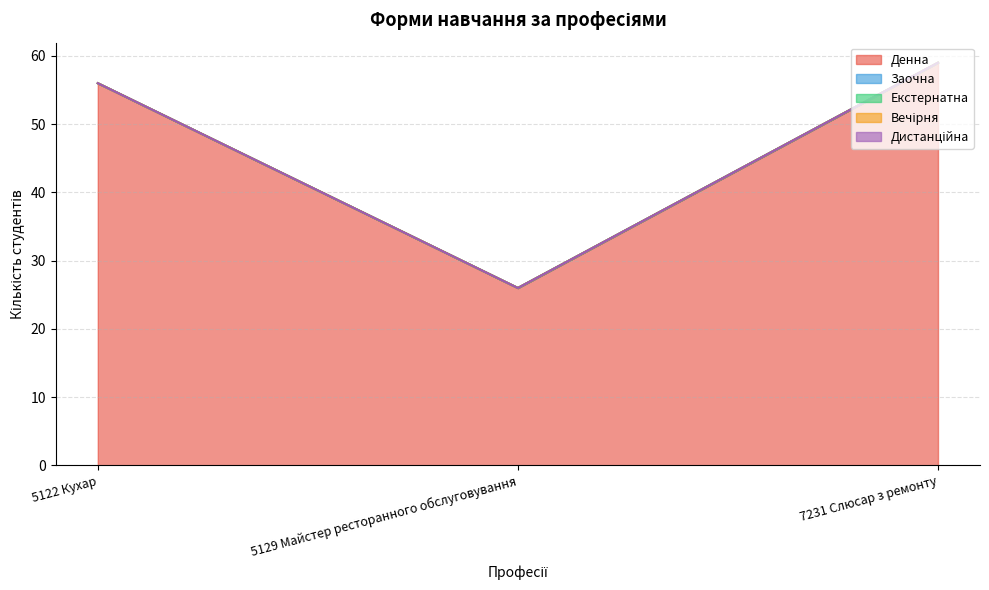

What is the spread (max minus min) of values at 5129 Майстер ресторанного обслуговування?

26